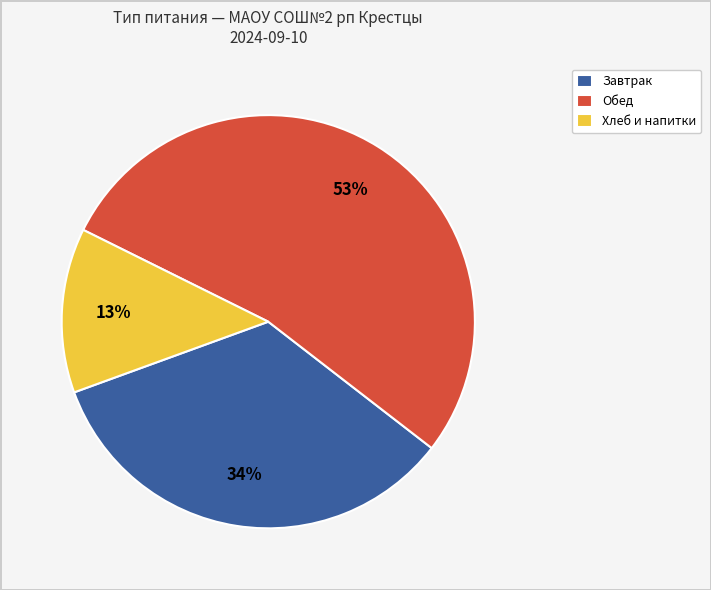

How many slices are in this pie chart?

3